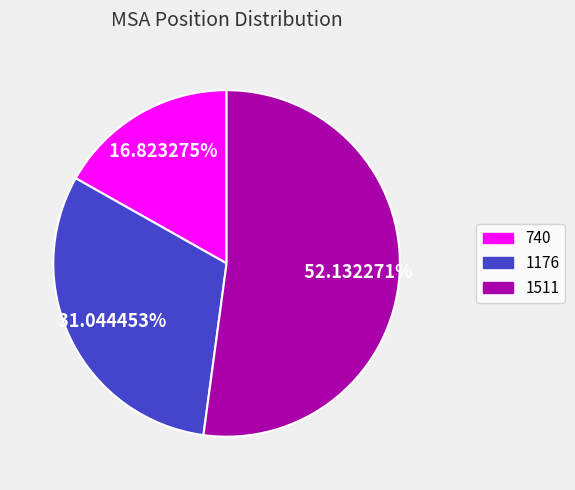

How many slices are in this pie chart?

3